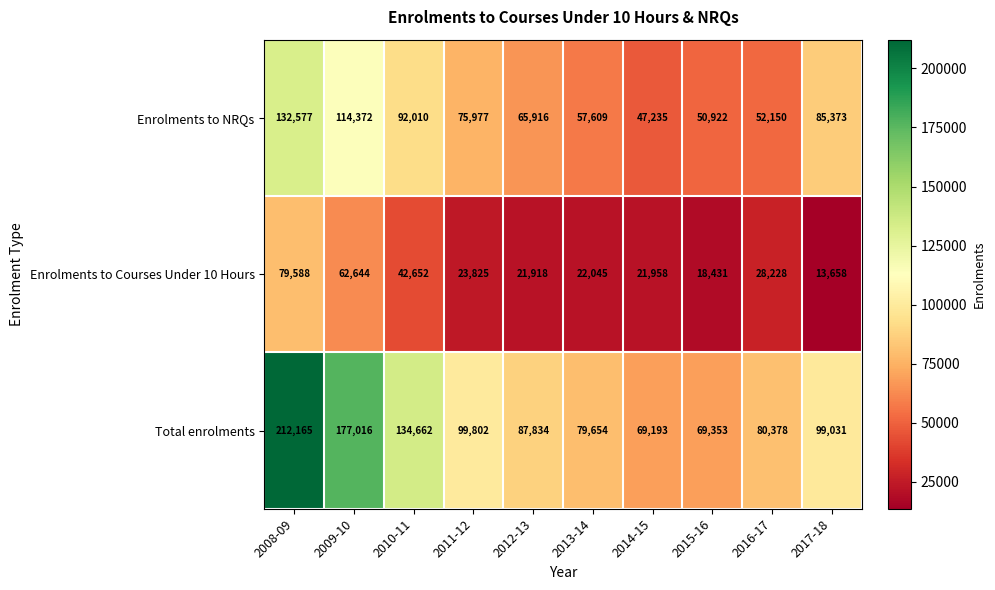

What is the approximate value of Enrolments to NRQs at 2015-16, to the nearest 100?

50900